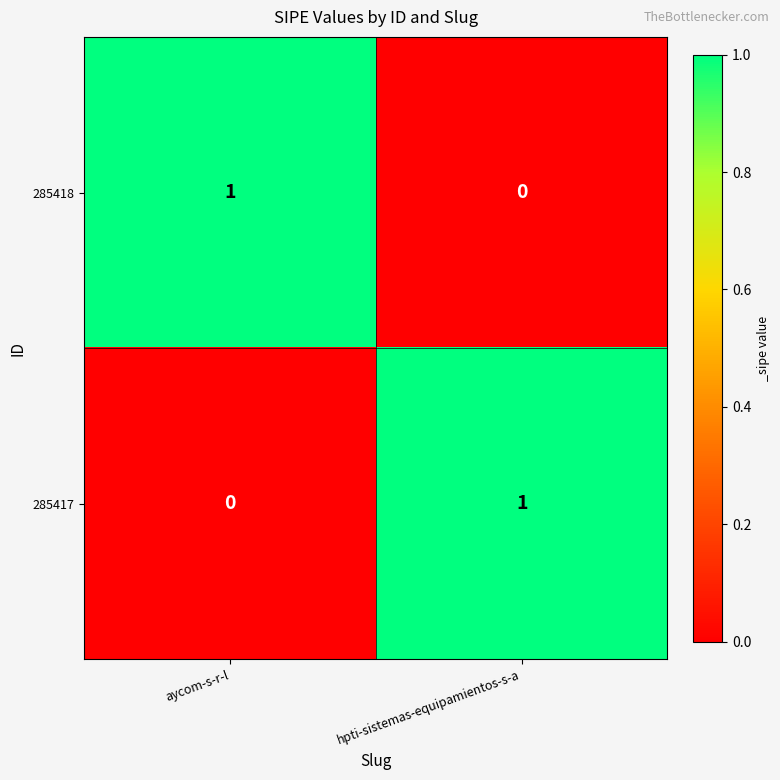

The 285418 series shows 1 at aycom-s-r-l. True or false?

True